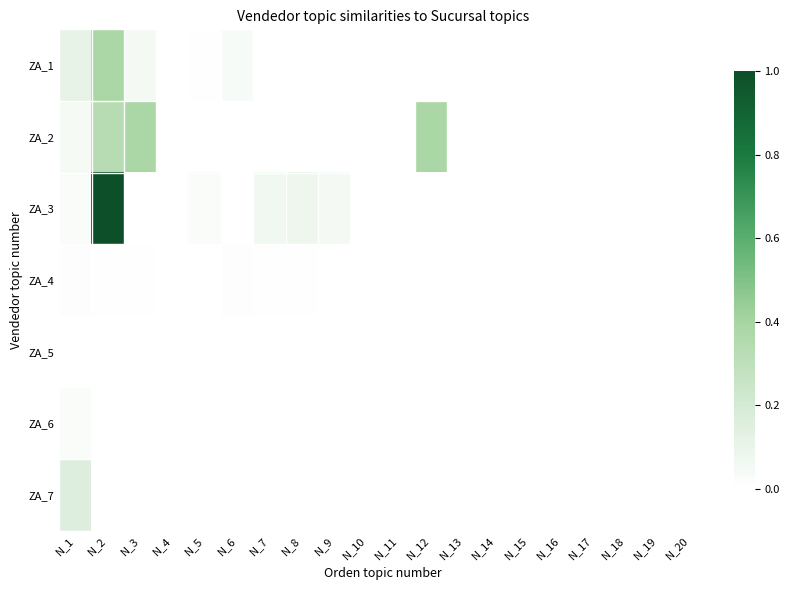

Reading left to right, list all the values displayed in this chart.

ZA_1: N_1=0.1	N_2=0.4	N_3=0.1	N_4=0.0	N_5=0.0	N_6=0.0	N_7=0.0	N_8=0.0	N_9=0.0	N_10=0.0	N_11=0.0	N_12=0.0	N_13=0.0	N_14=0.0	N_15=0.0	N_16=0.0	N_17=0.0	N_18=0.0	N_19=0.0	N_20=0.0
ZA_2: N_1=0.0	N_2=0.3	N_3=0.4	N_4=0.0	N_5=0.0	N_6=0.0	N_7=0.0	N_8=0.0	N_9=0.0	N_10=0.0	N_11=0.0	N_12=0.4	N_13=0.0	N_14=0.0	N_15=0.0	N_16=0.0	N_17=0.0	N_18=0.0	N_19=0.0	N_20=0.0
ZA_3: N_1=0.0	N_2=1.0	N_3=0.0	N_4=0.0	N_5=0.0	N_6=0.0	N_7=0.1	N_8=0.1	N_9=0.1	N_10=0.0	N_11=0.0	N_12=0.0	N_13=0.0	N_14=0.0	N_15=0.0	N_16=0.0	N_17=0.0	N_18=0.0	N_19=0.0	N_20=0.0
ZA_4: N_1=0.0	N_2=0.0	N_3=0.0	N_4=0.0	N_5=0.0	N_6=0.0	N_7=0.0	N_8=0.0	N_9=0.0	N_10=0.0	N_11=0.0	N_12=0.0	N_13=0.0	N_14=0.0	N_15=0.0	N_16=0.0	N_17=0.0	N_18=0.0	N_19=0.0	N_20=0.0
ZA_5: N_1=0.0	N_2=0.0	N_3=0.0	N_4=0.0	N_5=0.0	N_6=0.0	N_7=0.0	N_8=0.0	N_9=0.0	N_10=0.0	N_11=0.0	N_12=0.0	N_13=0.0	N_14=0.0	N_15=0.0	N_16=0.0	N_17=0.0	N_18=0.0	N_19=0.0	N_20=0.0
ZA_6: N_1=0.0	N_2=0.0	N_3=0.0	N_4=0.0	N_5=0.0	N_6=0.0	N_7=0.0	N_8=0.0	N_9=0.0	N_10=0.0	N_11=0.0	N_12=0.0	N_13=0.0	N_14=0.0	N_15=0.0	N_16=0.0	N_17=0.0	N_18=0.0	N_19=0.0	N_20=0.0
ZA_7: N_1=0.2	N_2=0.0	N_3=0.0	N_4=0.0	N_5=0.0	N_6=0.0	N_7=0.0	N_8=0.0	N_9=0.0	N_10=0.0	N_11=0.0	N_12=0.0	N_13=0.0	N_14=0.0	N_15=0.0	N_16=0.0	N_17=0.0	N_18=0.0	N_19=0.0	N_20=0.0